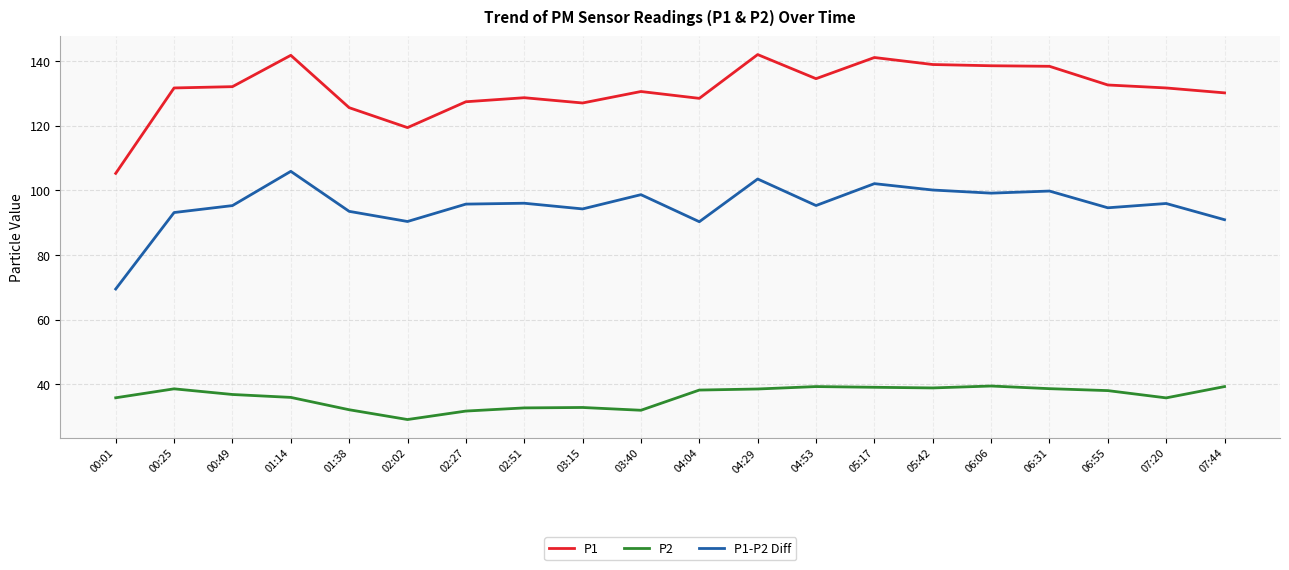

True or false: P1-P2 Diff has a value of 59.4 at 02:51.

False